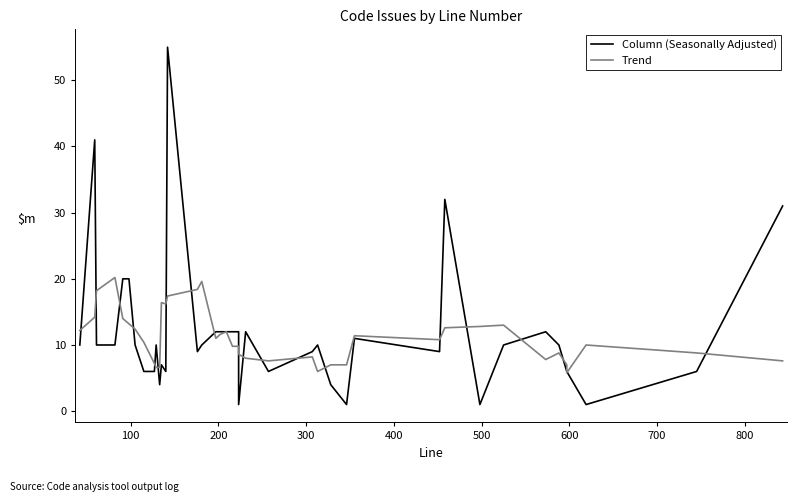

How many distinct data groups are displayed?

2